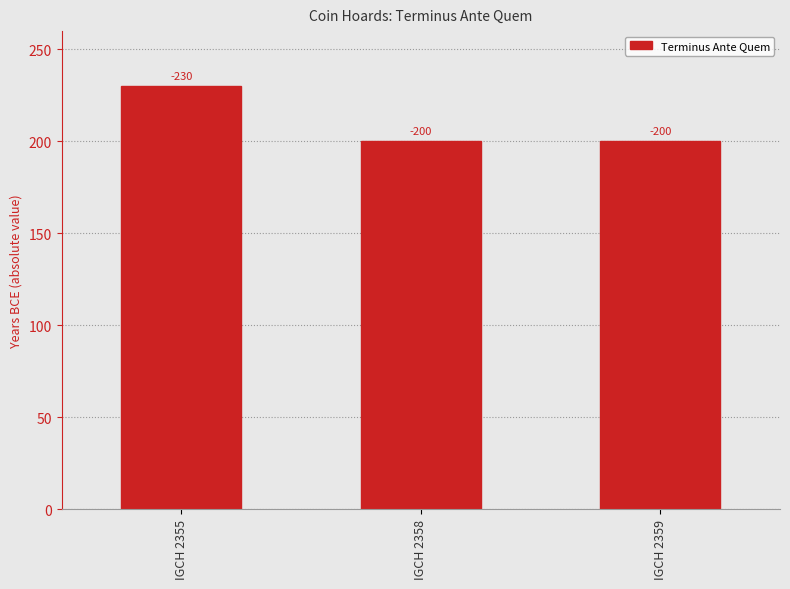

What is the ratio of the value at IGCH 2358 to the value at IGCH 2359?

1.0